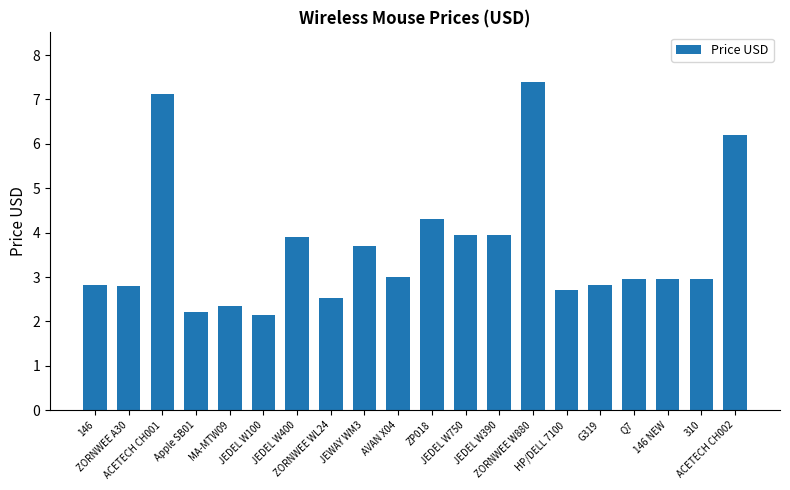

What is the greatest value displayed?

7.4